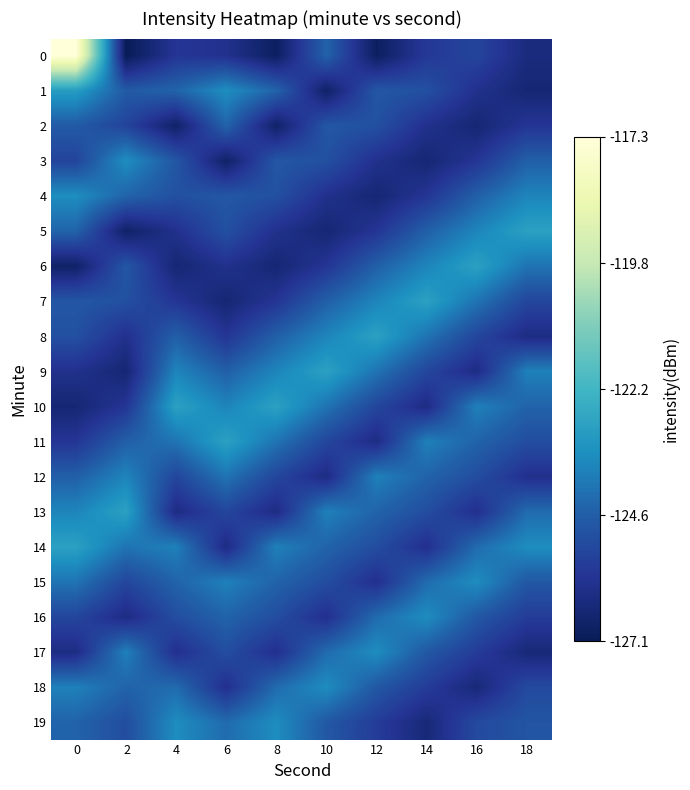

Reading left to right, extract all data points from this chart.

0: 0=-117.3	2=-127.1	4=-125.8	6=-126.0	8=-126.9	10=-124.5	12=-126.9	14=-125.7	16=-125.4	18=-126.3
1: 0=-123.0	2=-124.7	4=-124.5	6=-123.5	8=-124.5	10=-126.7	12=-124.8	14=-125.0	16=-126.0	18=-126.5
2: 0=-124.7	2=-125.4	4=-126.7	6=-124.5	8=-126.7	10=-124.8	12=-125.0	14=-126.0	16=-126.5	18=-125.8
3: 0=-125.4	2=-123.5	4=-124.8	6=-126.7	8=-124.8	10=-125.0	12=-126.0	14=-126.5	16=-125.8	18=-124.6
4: 0=-123.5	2=-124.5	4=-125.0	6=-124.8	8=-125.0	10=-126.0	12=-126.5	14=-125.8	16=-124.6	18=-123.7
5: 0=-124.5	2=-126.7	4=-126.0	6=-125.0	8=-126.0	10=-126.5	12=-125.8	14=-124.6	16=-123.7	18=-122.9
6: 0=-126.7	2=-124.8	4=-126.5	6=-126.0	8=-126.5	10=-125.8	12=-124.6	14=-123.7	16=-122.9	18=-124.1
7: 0=-124.8	2=-125.0	4=-125.8	6=-126.5	8=-125.8	10=-124.6	12=-123.7	14=-122.9	16=-124.1	18=-125.3
8: 0=-125.0	2=-126.0	4=-124.6	6=-125.8	8=-124.6	10=-123.7	12=-122.9	14=-124.1	16=-125.3	18=-126.2
9: 0=-126.0	2=-126.5	4=-123.7	6=-124.6	8=-123.7	10=-122.9	12=-124.1	14=-125.3	16=-126.2	18=-123.8
10: 0=-126.5	2=-125.8	4=-122.9	6=-123.7	8=-122.9	10=-124.1	12=-125.3	14=-126.2	16=-123.8	18=-124.5
11: 0=-125.8	2=-124.6	4=-124.1	6=-122.9	8=-124.1	10=-125.3	12=-126.2	14=-123.8	16=-124.5	18=-125.1
12: 0=-124.6	2=-123.7	4=-125.3	6=-124.1	8=-125.3	10=-126.2	12=-123.8	14=-124.5	16=-125.1	18=-126.0
13: 0=-123.7	2=-122.9	4=-126.2	6=-125.3	8=-126.2	10=-123.8	12=-124.5	14=-125.1	16=-126.0	18=-124.3
14: 0=-122.9	2=-124.1	4=-123.8	6=-126.2	8=-123.8	10=-124.5	12=-125.1	14=-126.0	16=-124.3	18=-123.5
15: 0=-124.1	2=-125.3	4=-124.5	6=-123.8	8=-124.5	10=-125.1	12=-126.0	14=-124.3	16=-123.5	18=-124.8
16: 0=-125.3	2=-126.2	4=-125.1	6=-124.5	8=-125.1	10=-126.0	12=-124.3	14=-123.5	16=-124.8	18=-125.6
17: 0=-126.2	2=-123.8	4=-126.0	6=-125.1	8=-126.0	10=-124.3	12=-123.5	14=-124.8	16=-125.6	18=-126.4
18: 0=-123.8	2=-124.5	4=-124.3	6=-126.0	8=-124.3	10=-123.5	12=-124.8	14=-125.6	16=-126.4	18=-125.2
19: 0=-124.5	2=-125.1	4=-123.5	6=-124.3	8=-123.5	10=-124.8	12=-125.6	14=-126.4	16=-125.2	18=-124.9